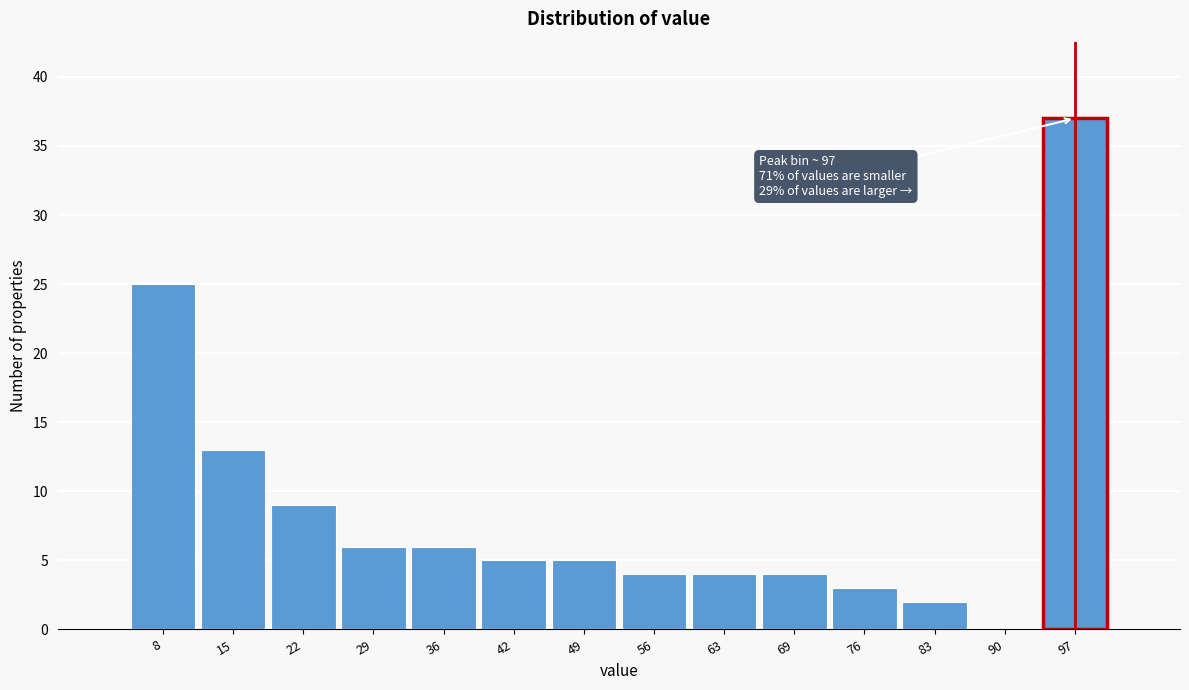

Which range on the x-axis has the tallest bar?

93 to 100